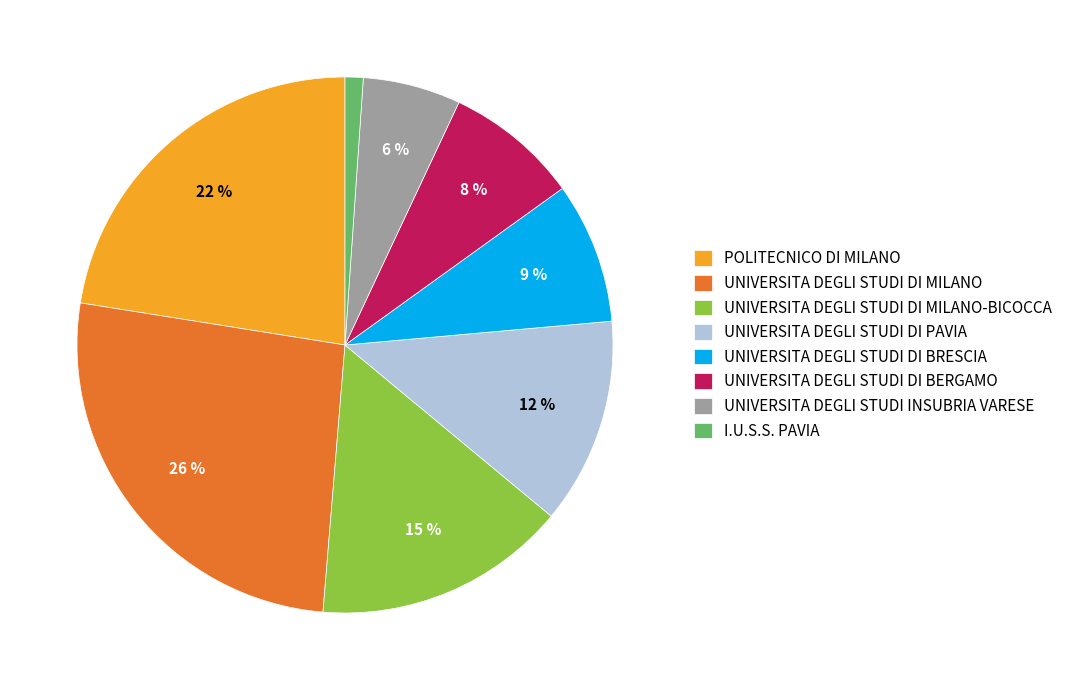

Do I.U.S.S. PAVIA and UNIVERSITA DEGLI STUDI DI MILANO together represent more than half of the pie?

No